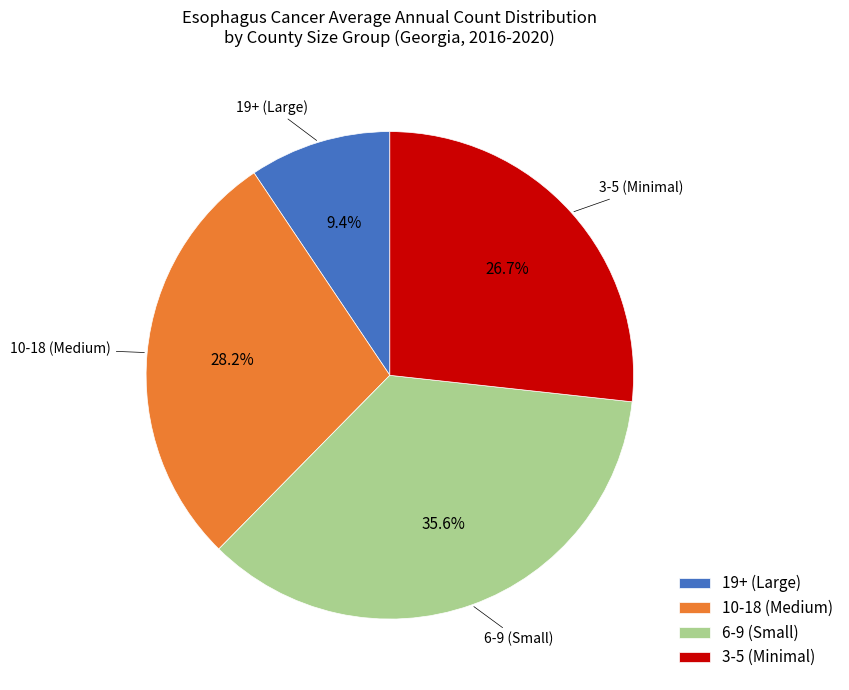

Combined, what portion of the pie is 3-5 (Minimal) and 6-9 (Small)?

62.4%